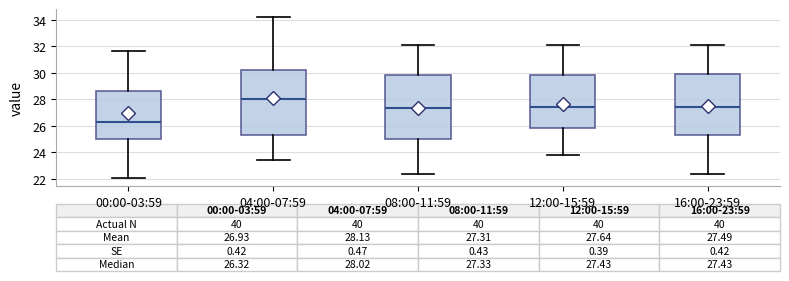

Which box's median line is the lowest?

00:00-03:59